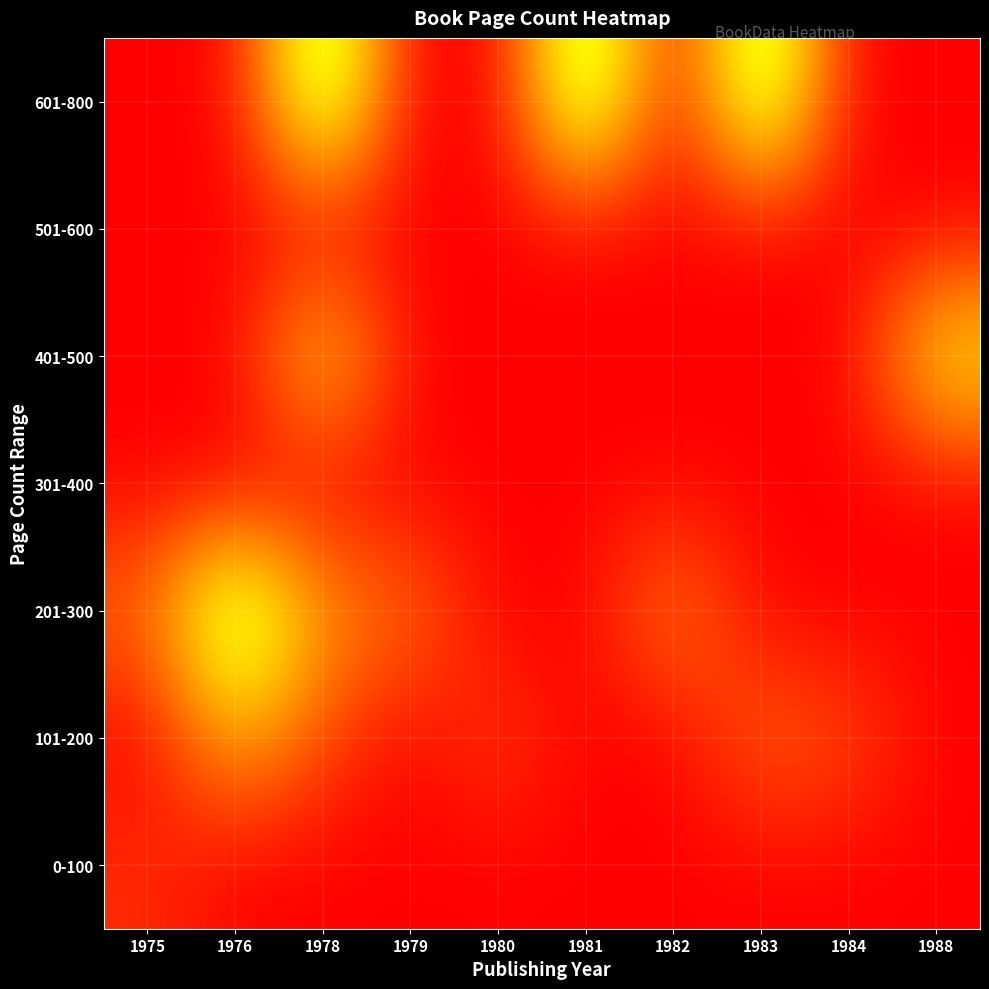

Between 1983 and 1984, which series saw the biggest shift?

601-800